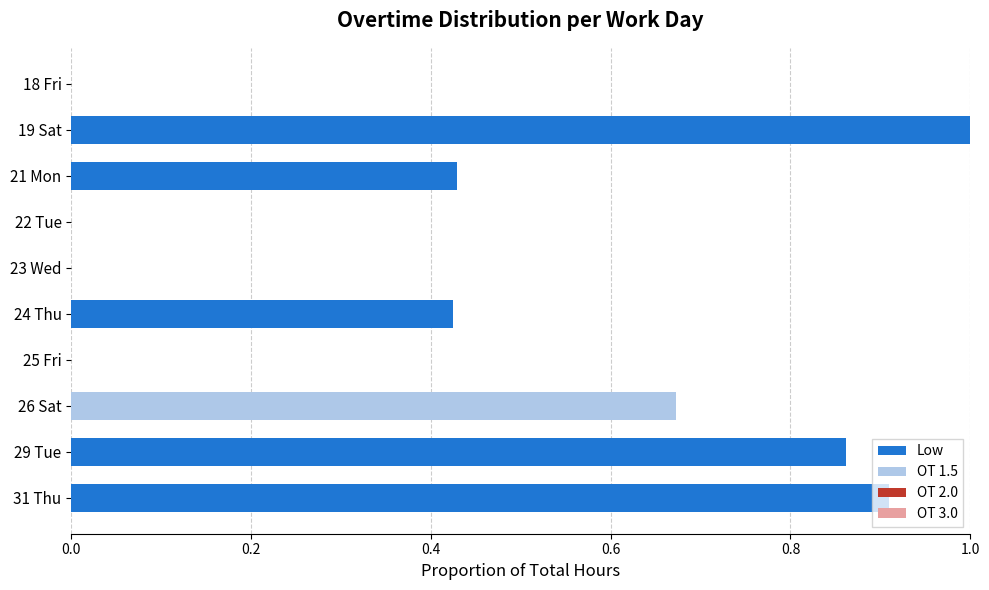

Is it true that Low equals 0.2 at 24 Thu?

False